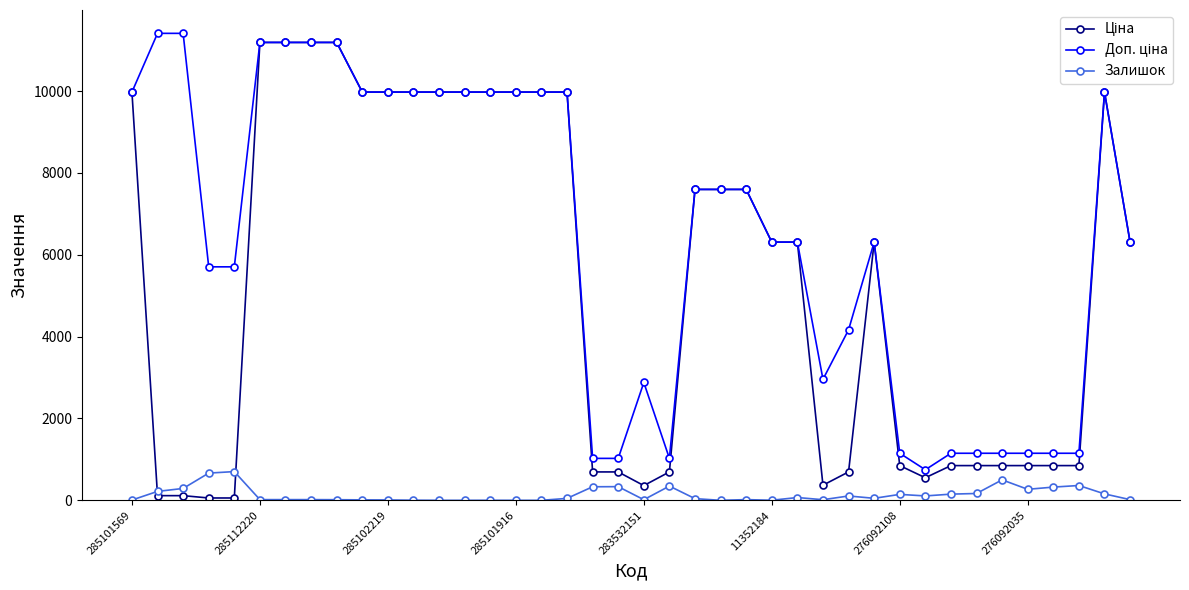

What is the maximum value shown in the chart?

11410.0